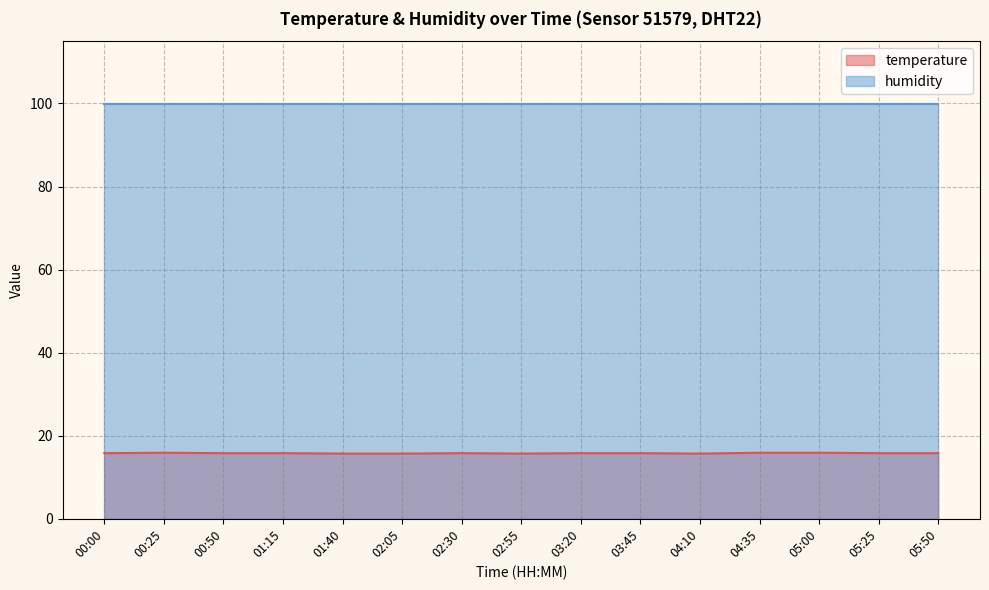

What is the greatest value displayed?

99.9